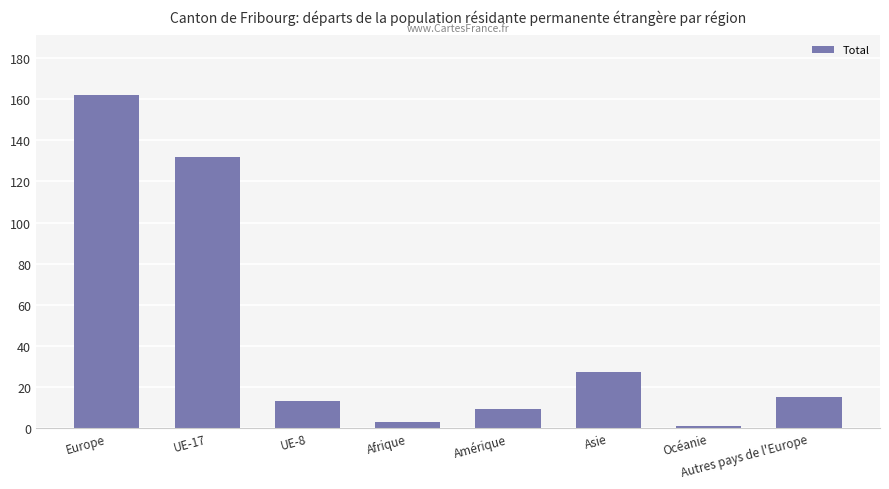

Rank the categories by value from highest to lowest.

Europe, UE-17, Asie, Autres pays de l'Europe, UE-8, Amérique, Afrique, Océanie